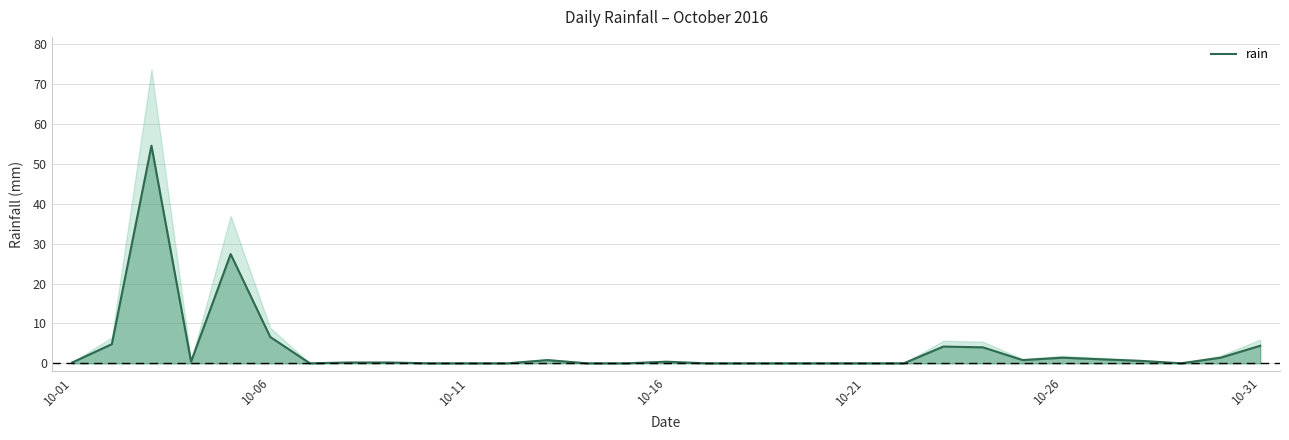

The value at 11 is 0.0. True or false?

True